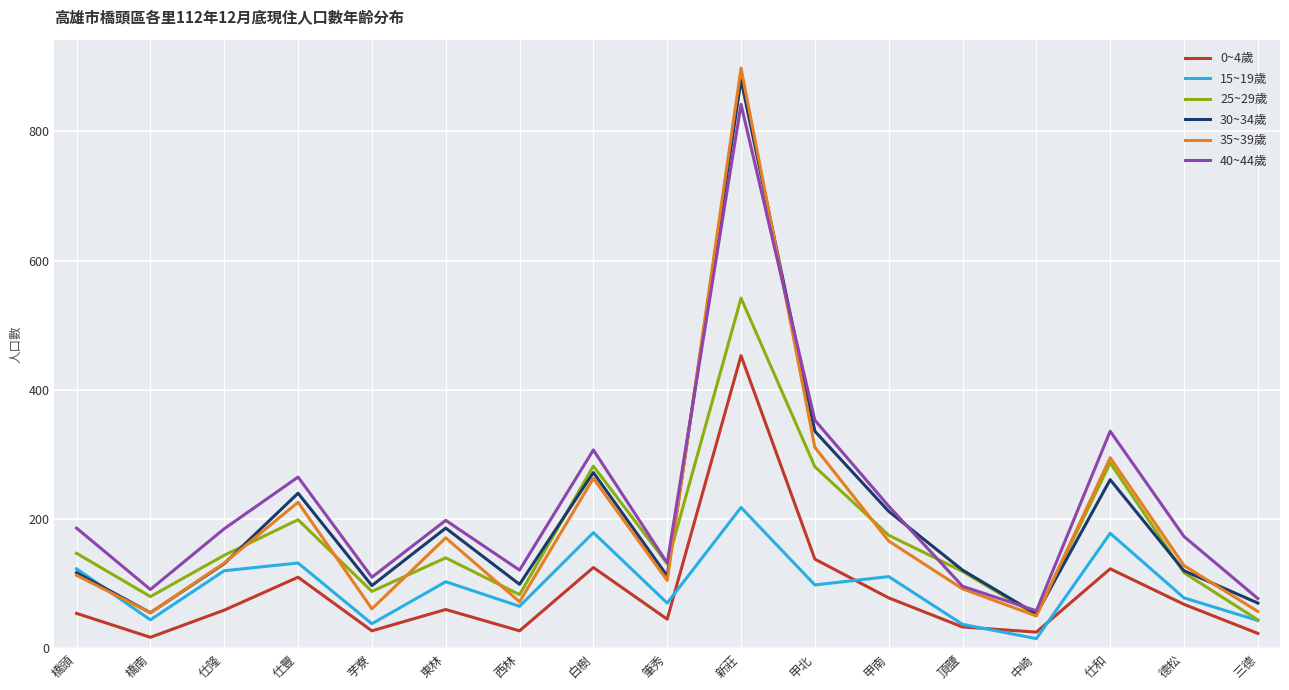

What is the difference between the highest and lowest values at 東林?

138